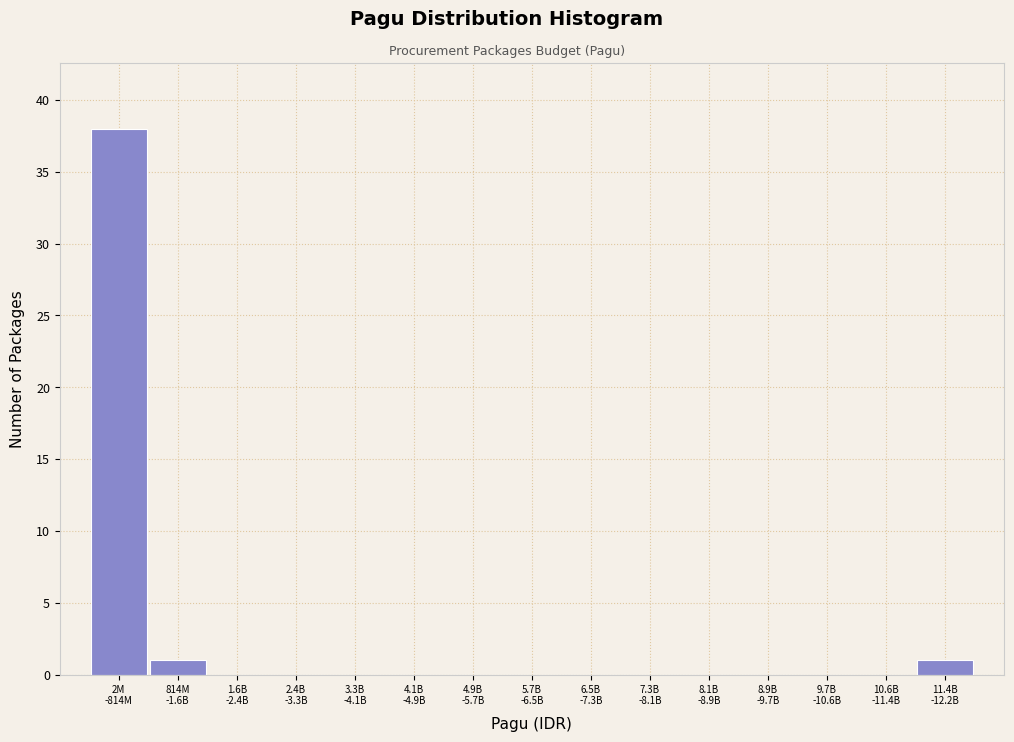

What is the maximum value shown in the chart?

38